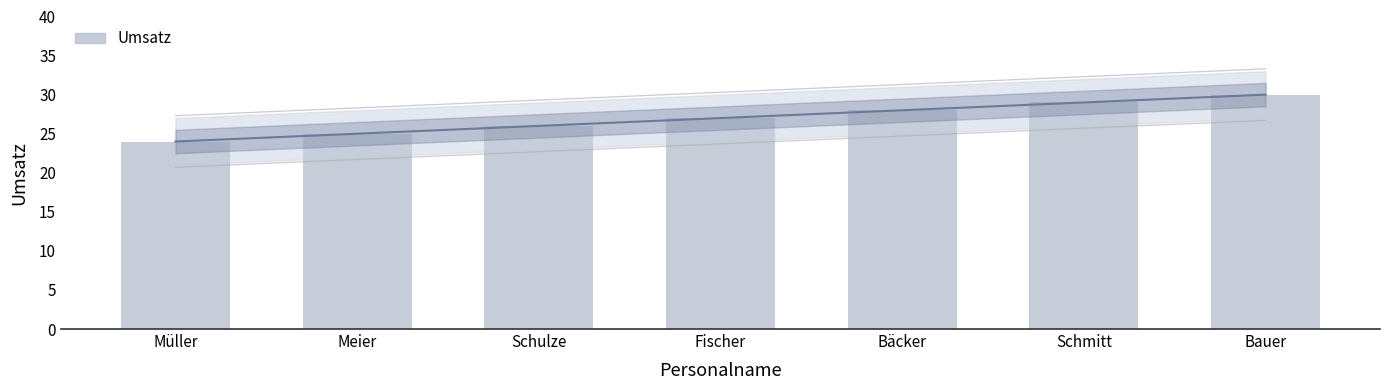

What is the sum of the values at Fischer and Schmitt?

56